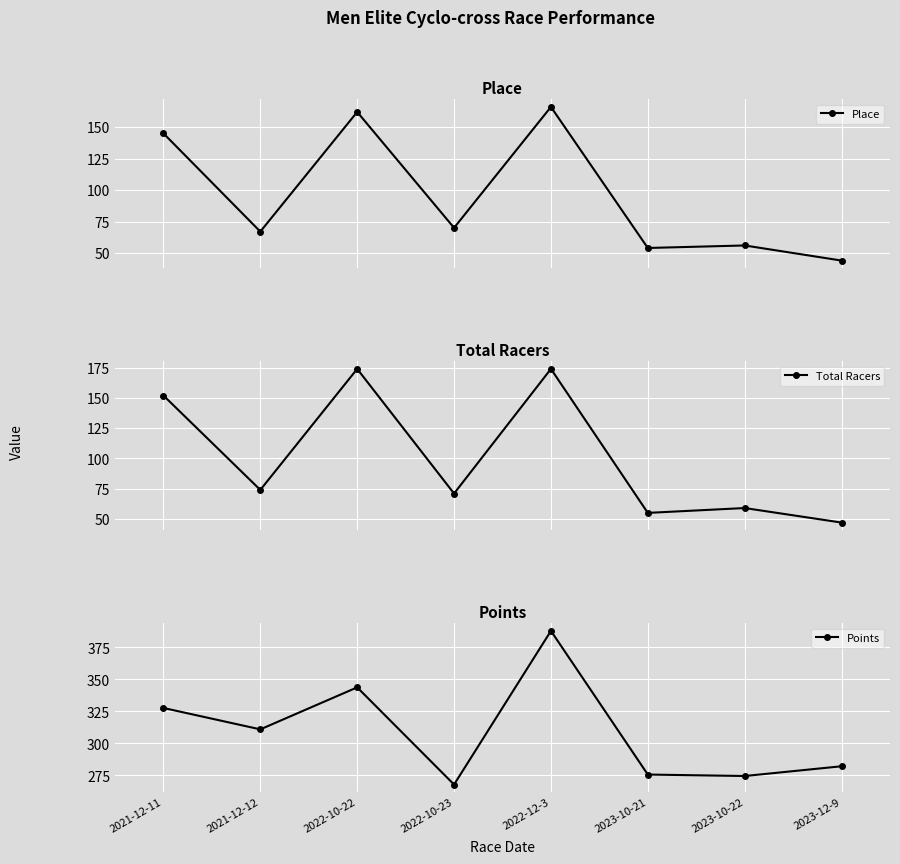

What is the value of the Total Racers point at the 6th from the left?

55